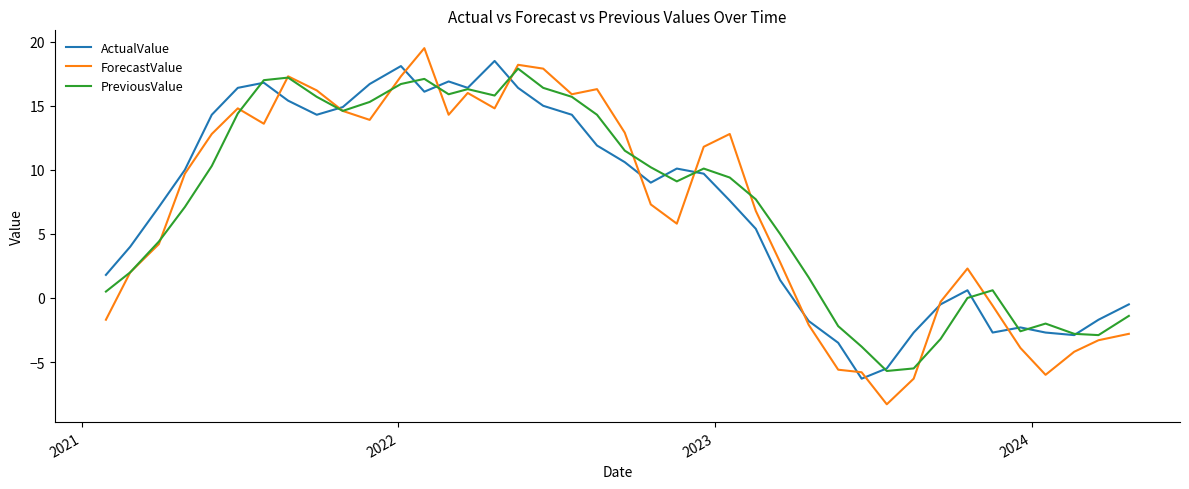

What is the greatest value displayed?

19.5